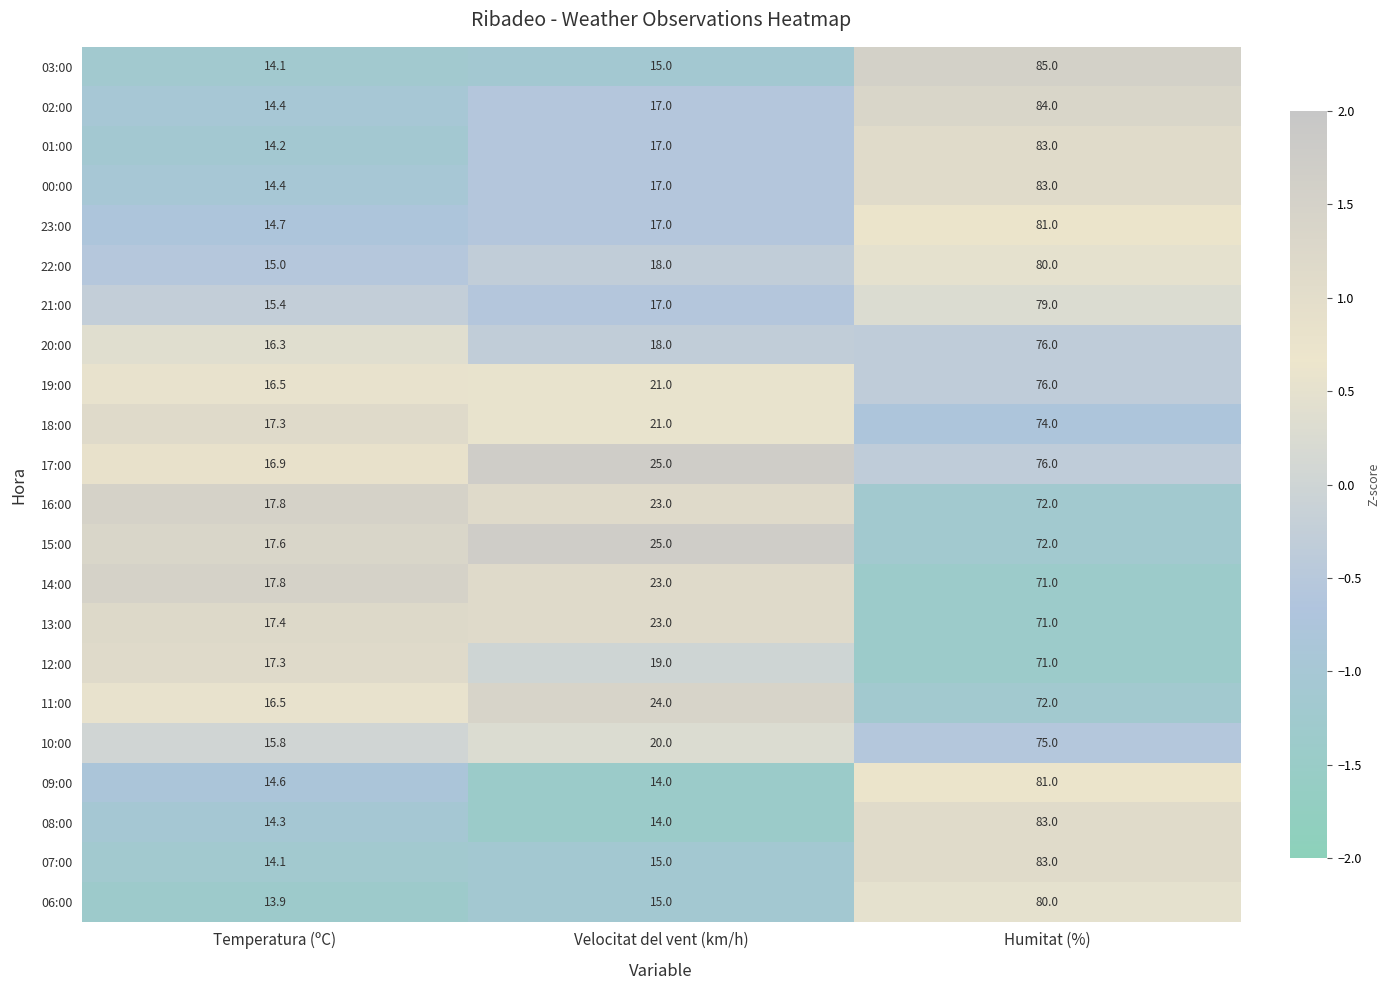

What is the maximum value shown in the chart?

85.0